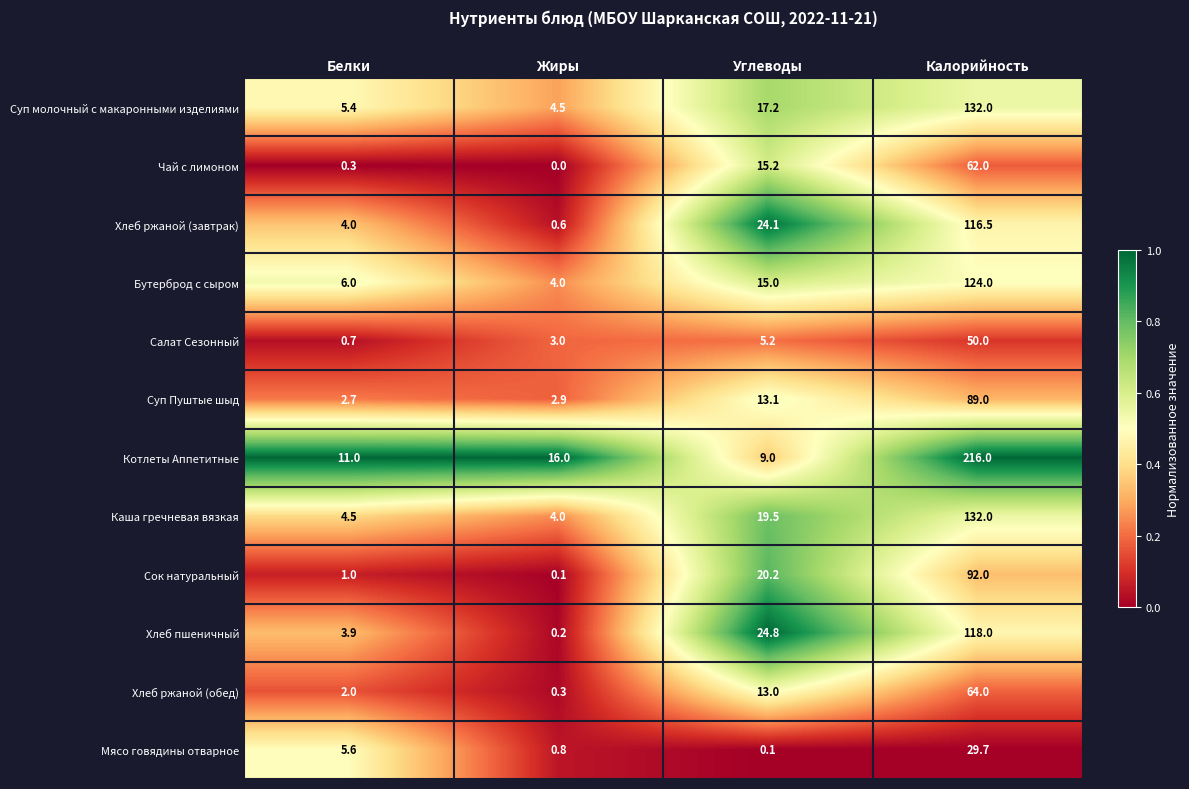

Which series changed the most between Белки and Жиры?

Котлеты Аппетитные